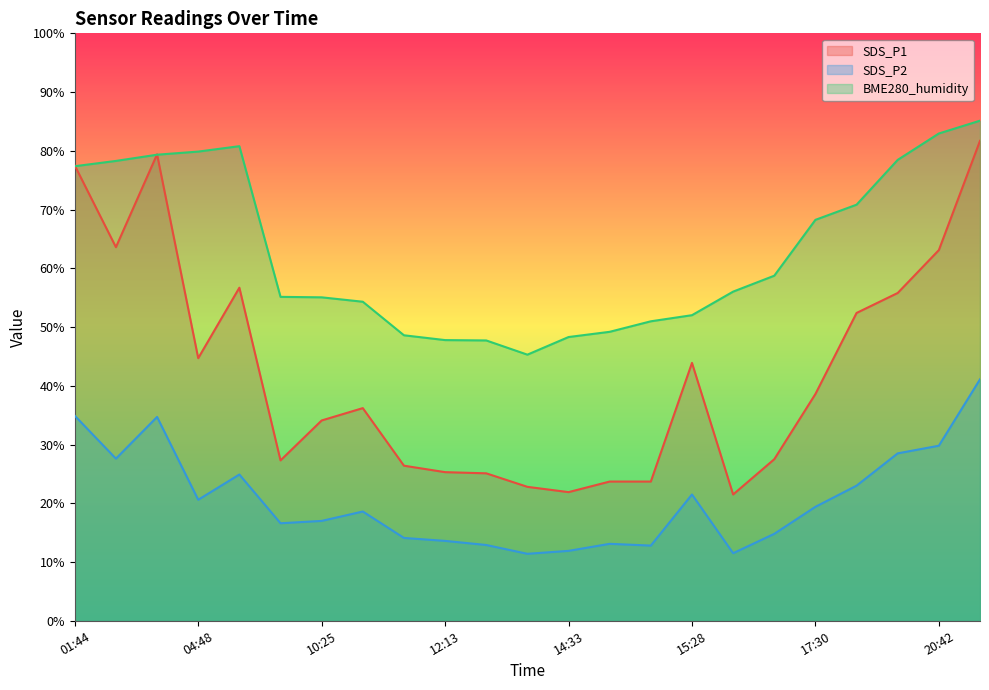

Reading left to right, list all the values displayed in this chart.

SDS_P1: 01:44=77.5	03:17=63.6	03:56=79.4	04:48=44.7	07:26=56.7	10:22=27.3	10:25=34.1	10:38=36.2	11:58=26.4	12:13=25.3	12:41=25.1	13:37=22.8	14:33=21.9	14:52=23.7	15:16=23.7	15:28=43.9	15:58=21.5	16:18=27.5	17:30=38.6	17:57=52.4	18:55=55.8	20:42=63.1	22:14=81.7
SDS_P2: 01:44=34.9	03:17=27.6	03:56=34.7	04:48=20.6	07:26=24.9	10:22=16.6	10:25=17.0	10:38=18.6	11:58=14.1	12:13=13.6	12:41=12.9	13:37=11.4	14:33=11.9	14:52=13.1	15:16=12.8	15:28=21.5	15:58=11.5	16:18=14.8	17:30=19.4	17:57=23.0	18:55=28.5	20:42=29.8	22:14=41.1
BME280_humidity: 01:44=77.4	03:17=78.3	03:56=79.3	04:48=79.9	07:26=80.8	10:22=55.1	10:25=55.1	10:38=54.3	11:58=48.6	12:13=47.8	12:41=47.7	13:37=45.3	14:33=48.3	14:52=49.2	15:16=51.0	15:28=52.0	15:58=56.0	16:18=58.7	17:30=68.2	17:57=70.8	18:55=78.5	20:42=83.0	22:14=85.1